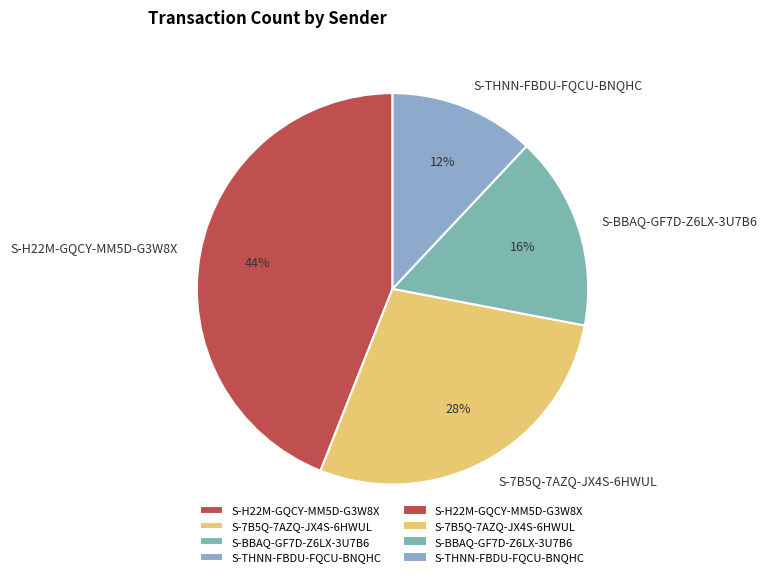

What is the smallest slice in the pie chart?

S-THNN-FBDU-FQCU-BNQHC